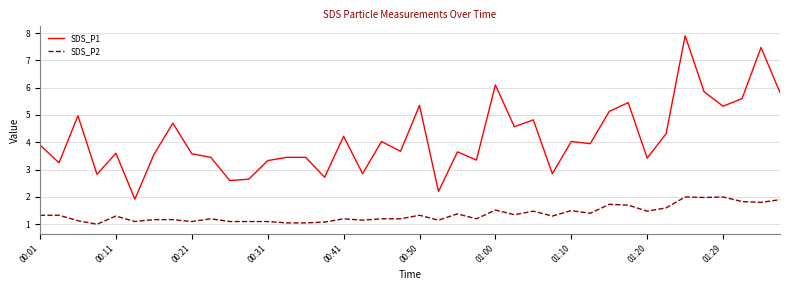

Which series has the largest total across all categories?

SDS_P1